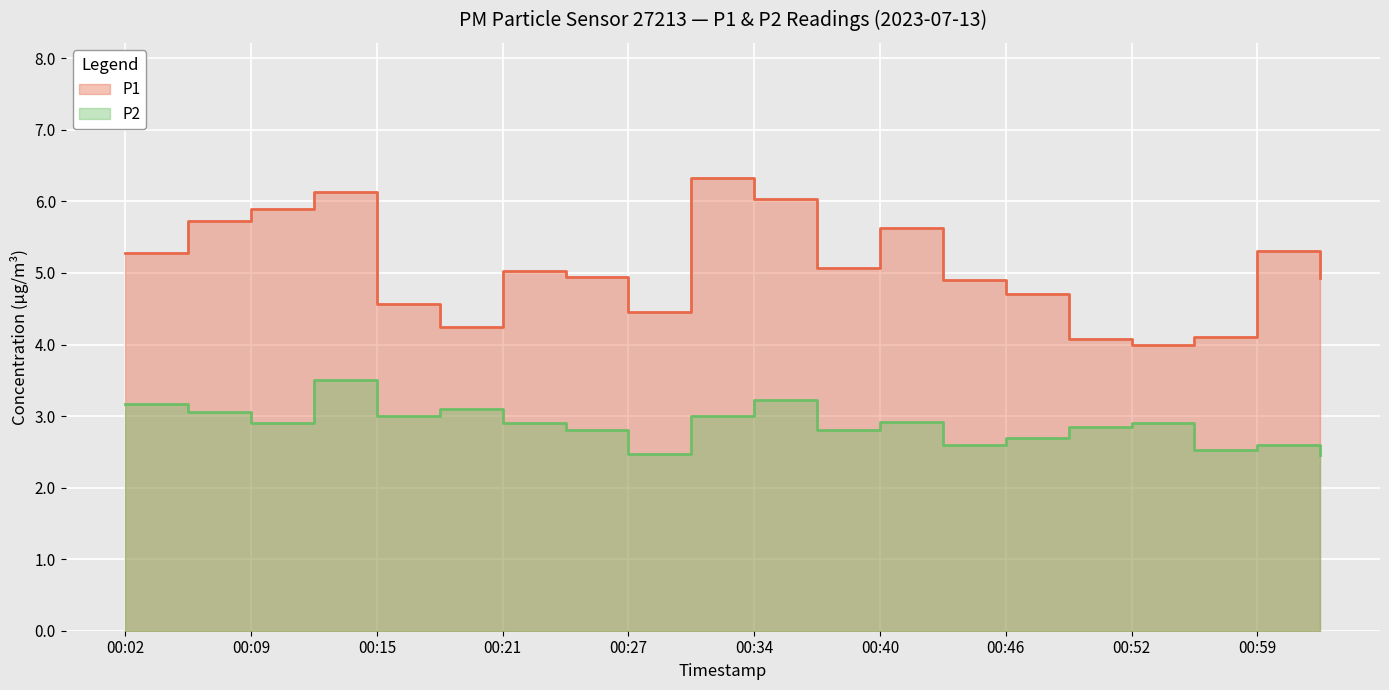

True or false: P2 has a value of 2.8 at 00:37.

True